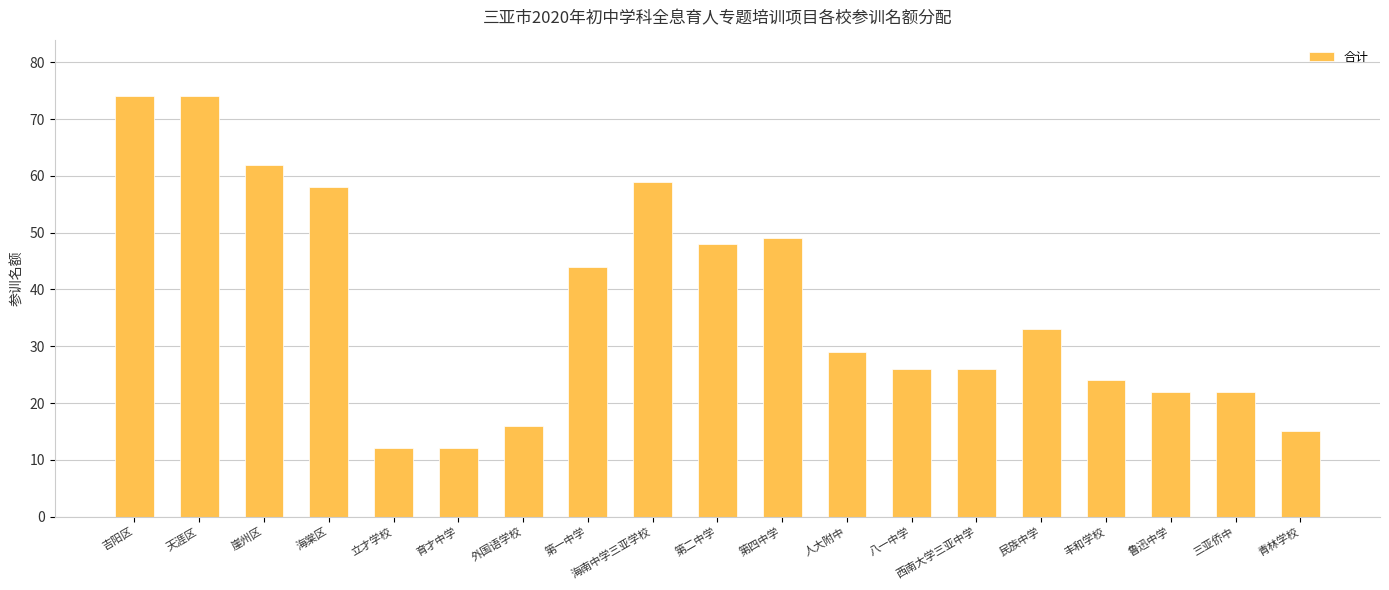

Reading left to right, what are all the values shown in this chart?

74	74	62	58	12	12	16	44	59	48	49	29	26	26	33	24	22	22	15